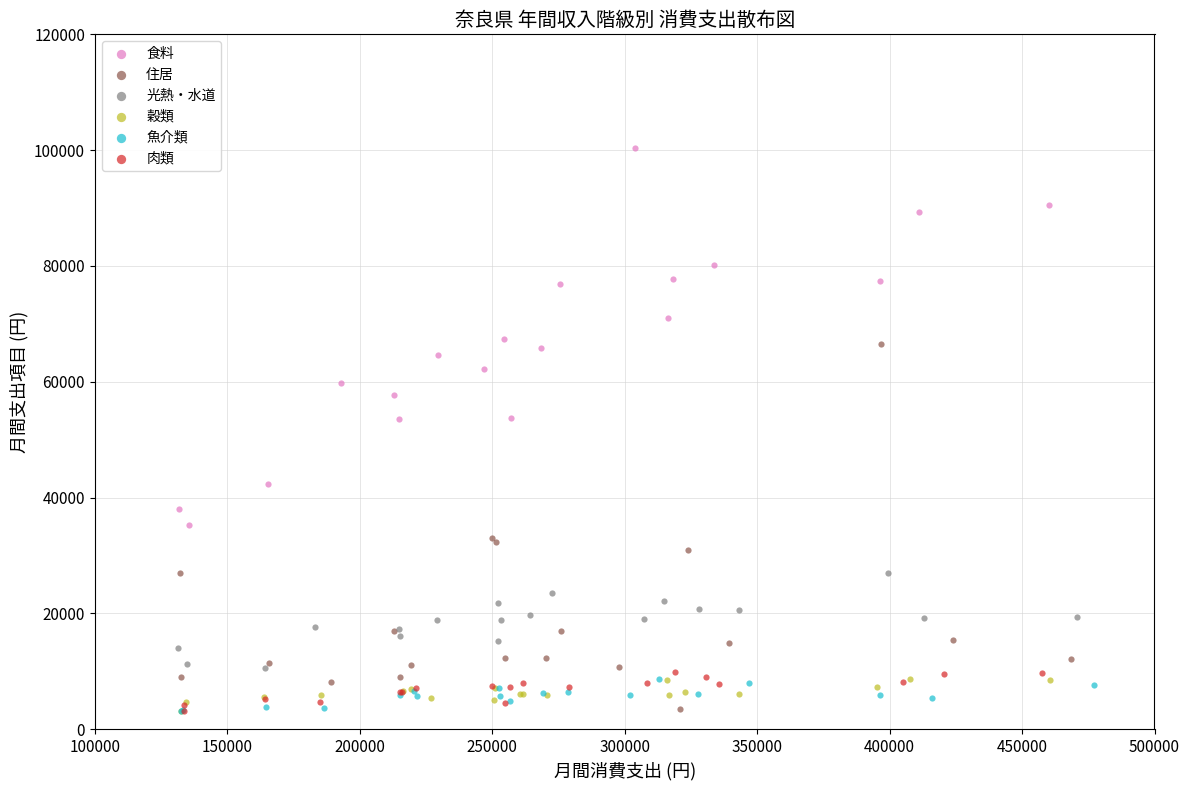

Which series reaches the maximum Y coordinate?

食料